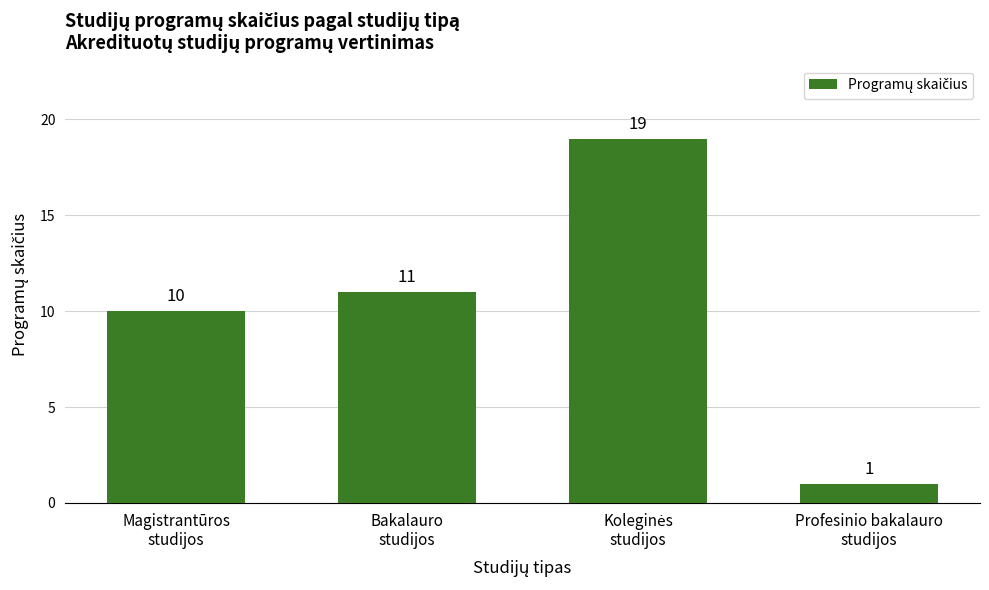

How many values are below 11?

2